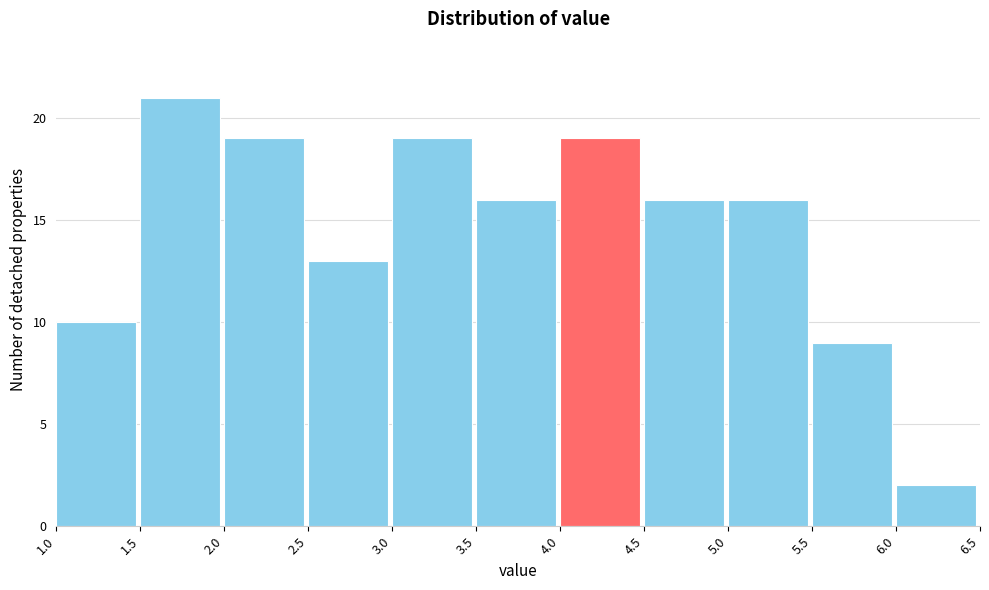

What is the height of the bar covering 2.5 to 3.0 on the x-axis? The values are not printed on the chart, so give them approximately, as read against the axis.

13